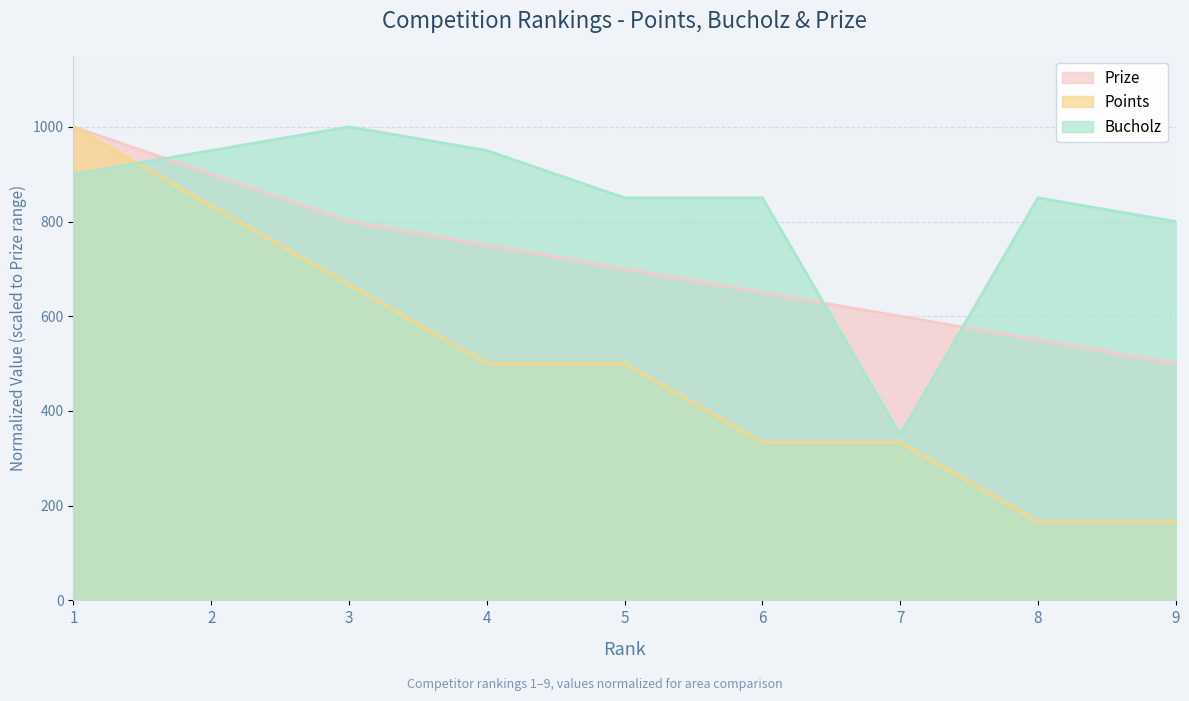

Which category has the highest value across all series?

1